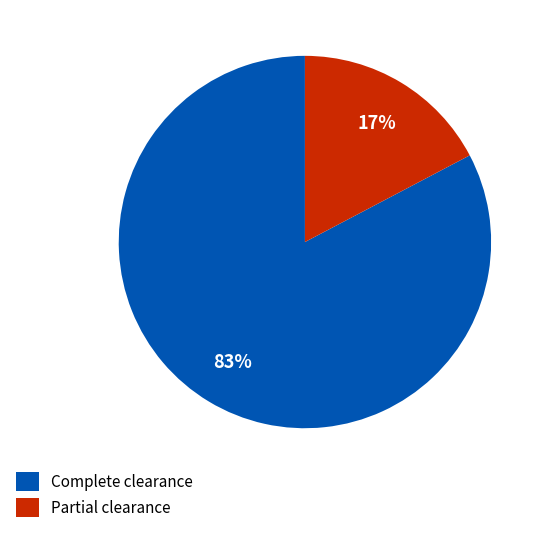

What is the largest slice in the pie chart?

Complete clearance